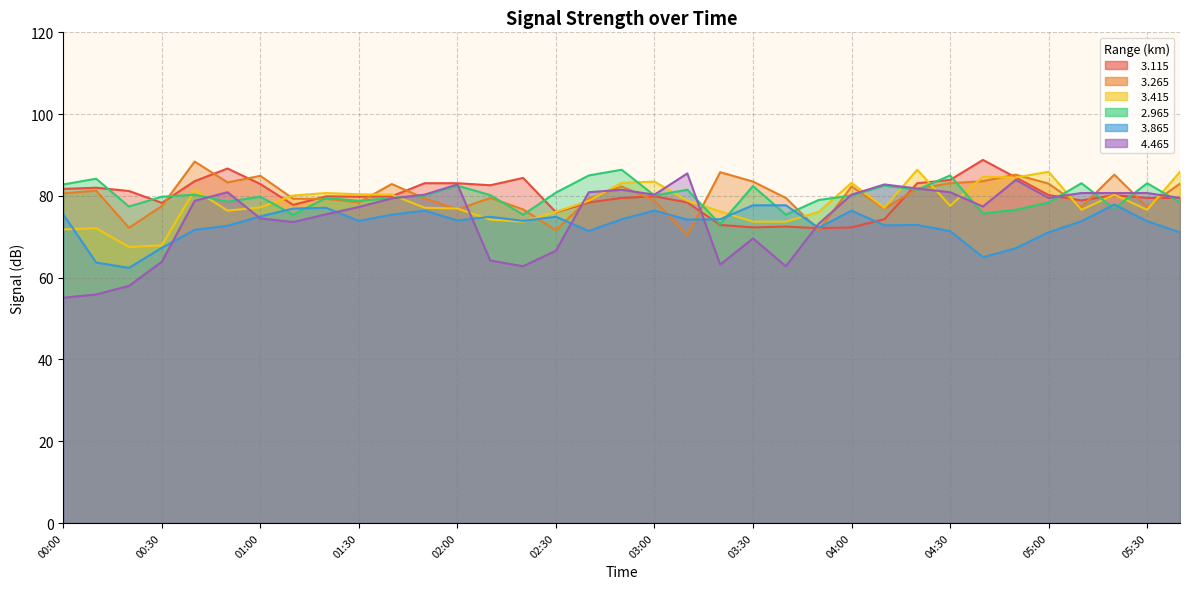

The   2.965 series shows 78.4 at 05:00. True or false?

True